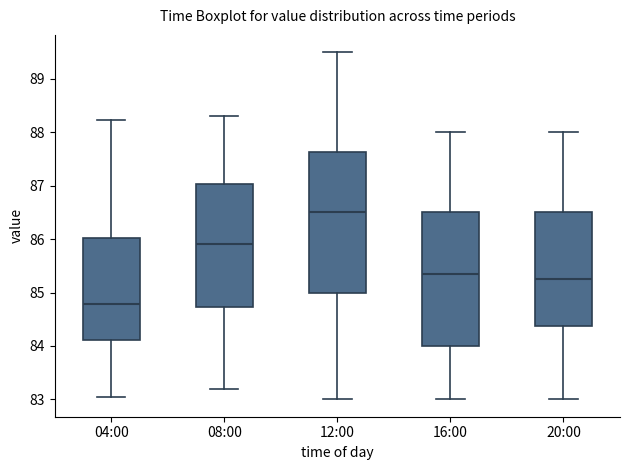

Reading left to right, read every box against the y-axis: the position of its median line, the range the box covers, and the ends of its whiskers. The values are not printed on the chart, so give them approximately, as read against the axis.

04:00: median 84.8, box 84.1 to 86.0, whiskers 83.1 to 88.2
08:00: median 85.9, box 84.7 to 87.0, whiskers 83.2 to 88.3
12:00: median 86.5, box 85.0 to 87.6, whiskers 83.0 to 89.5
16:00: median 85.4, box 84.0 to 86.5, whiskers 83.0 to 88.0
20:00: median 85.3, box 84.4 to 86.5, whiskers 83.0 to 88.0